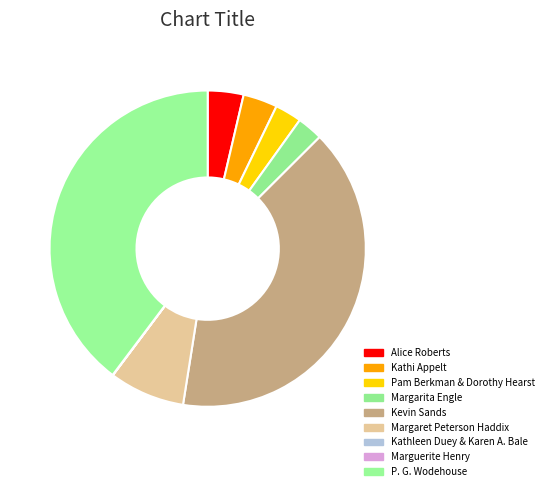

Between Kathi Appelt and Margaret Peterson Haddix, which is larger?

Margaret Peterson Haddix